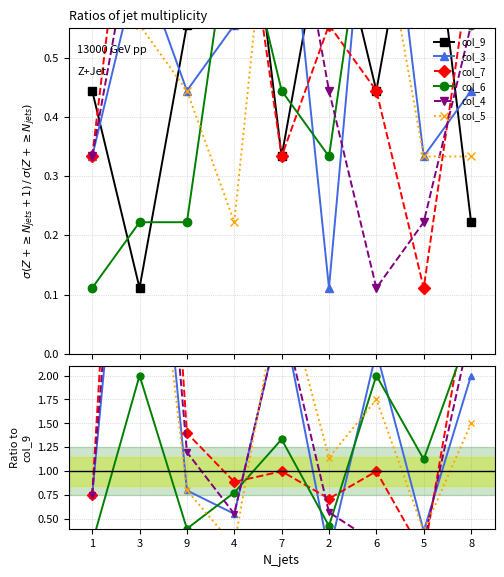

What value does the col_4 series have at 7?

2.7